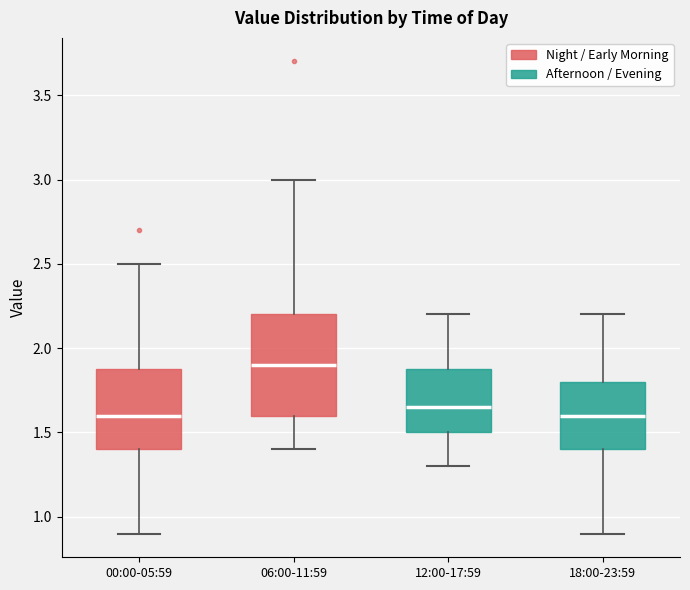

Comparing the boxes themselves (not the whiskers), which one is the tallest?

06:00-11:59